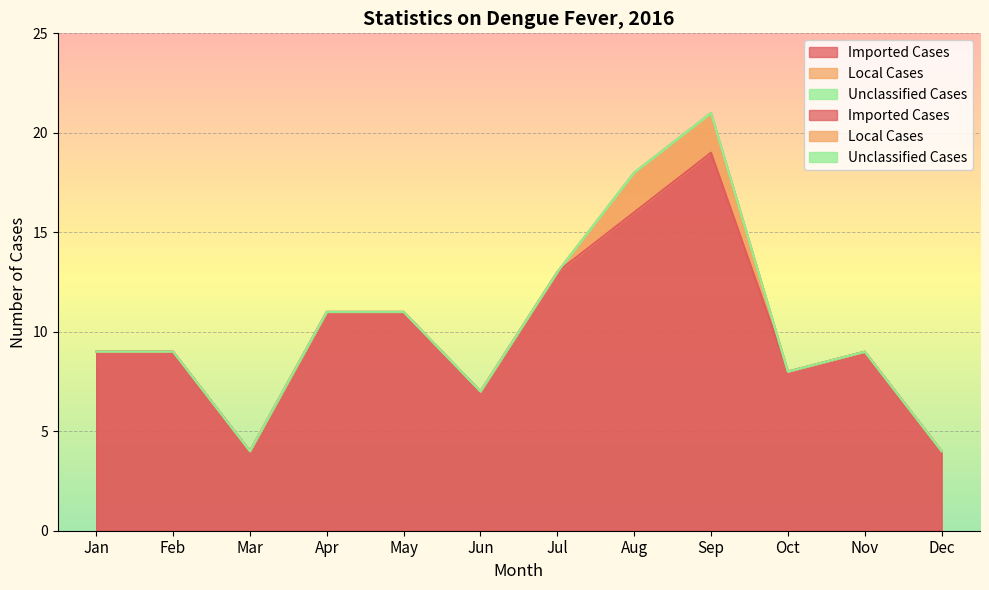

At which category is the sum across all series the highest?

Sep